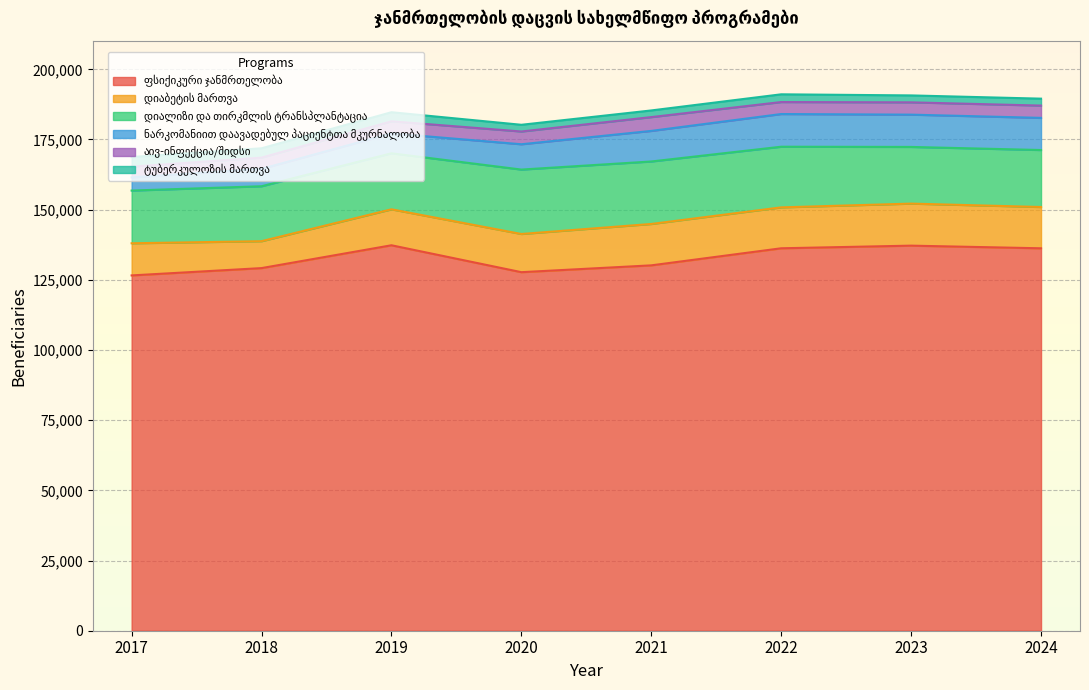

Does the chart display data point markers on the line(s)?

No